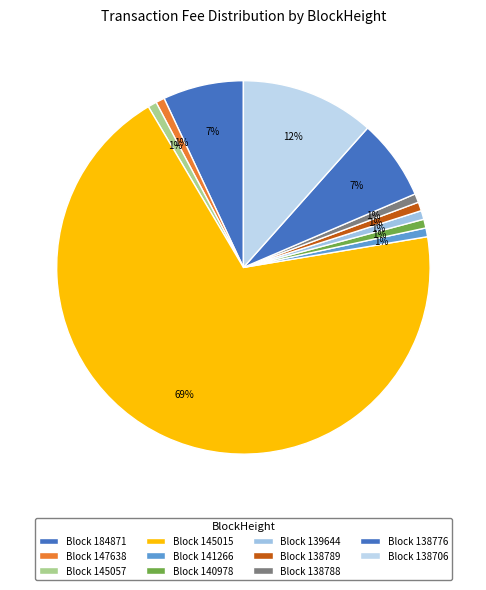

Count the number of slices in the pie.

11